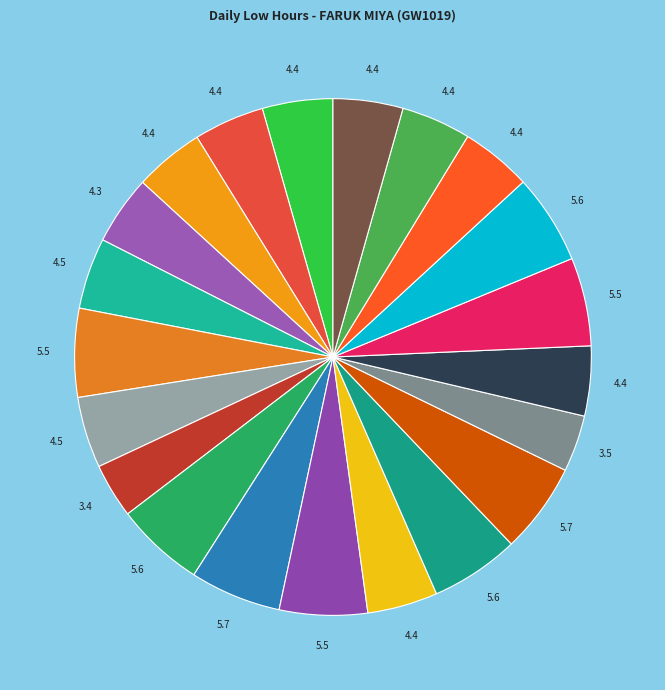

Does any single category account for the majority?

No